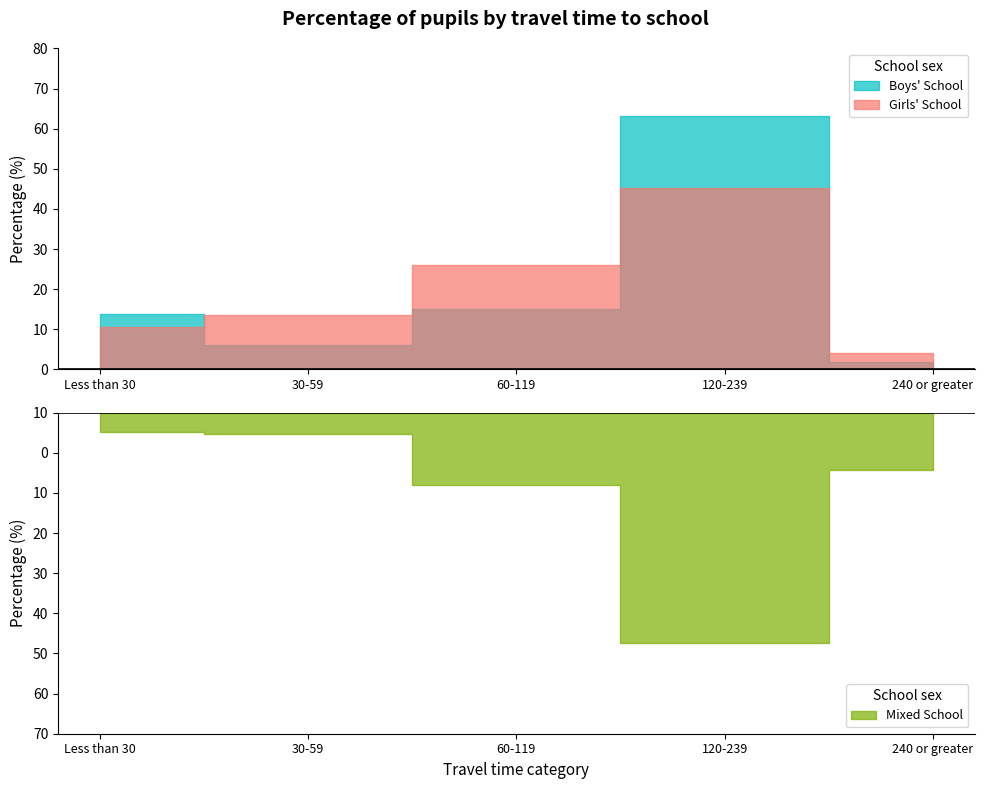

Is the value of Girls' School at 60-119 greater than the value of Boys' School at 240 or greater?

Yes